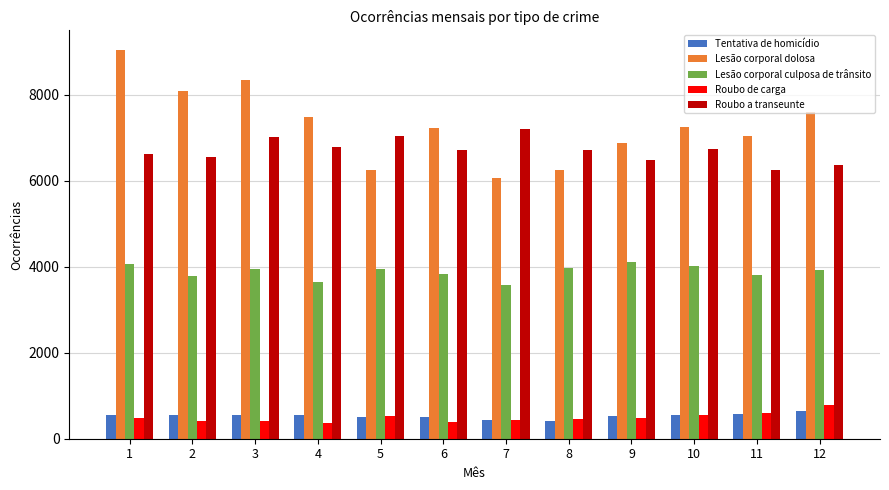

Between 1 and 9, which series saw the biggest shift?

Lesão corporal dolosa